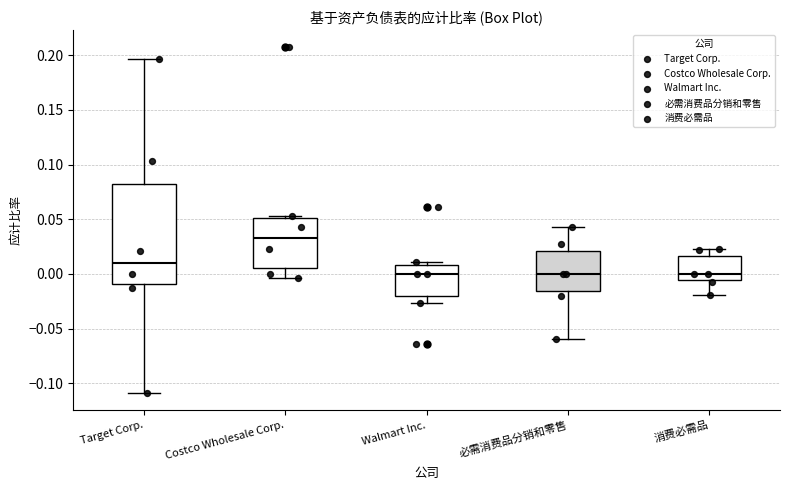

Comparing the boxes themselves (not the whiskers), which one is the tallest?

Target Corp.